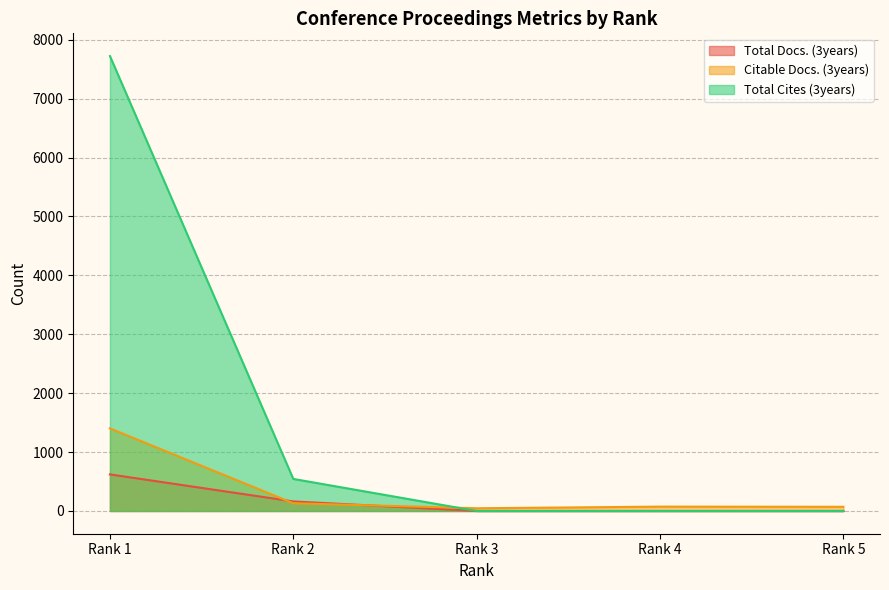

True or false: Total Docs. (3years) and Citable Docs. (3years) cross at least once.

True